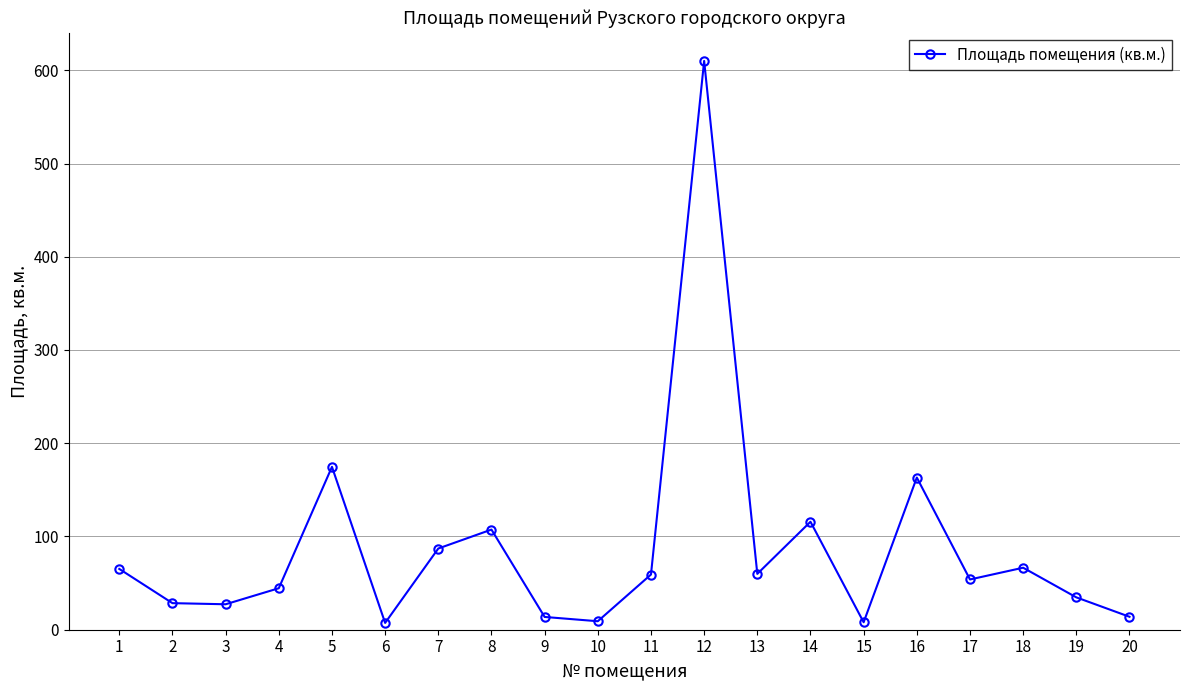

True or false: there are more than 0 points higher than both neighbors.

True